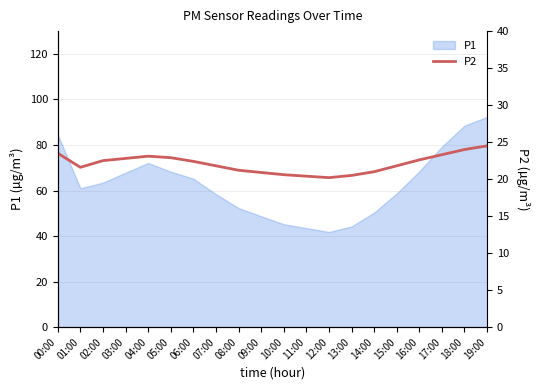

List the labels in order of value, smallest first.

12:00, 11:00, 13:00, 10:00, 09:00, 14:00, 08:00, 01:00, 07:00, 15:00, 06:00, 02:00, 16:00, 03:00, 05:00, 04:00, 17:00, 00:00, 18:00, 19:00